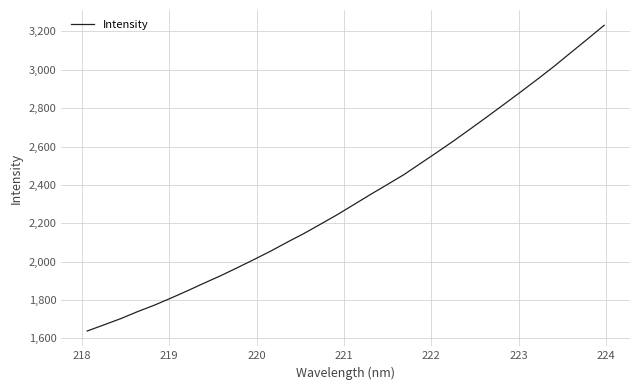

What is the smallest value displayed?

1637.7